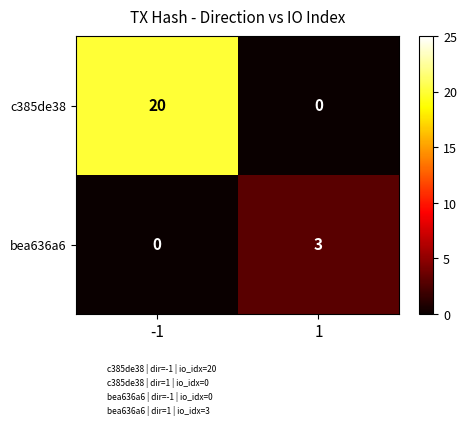

What is the sum of the bea636a6 values at -1 and 1?

3